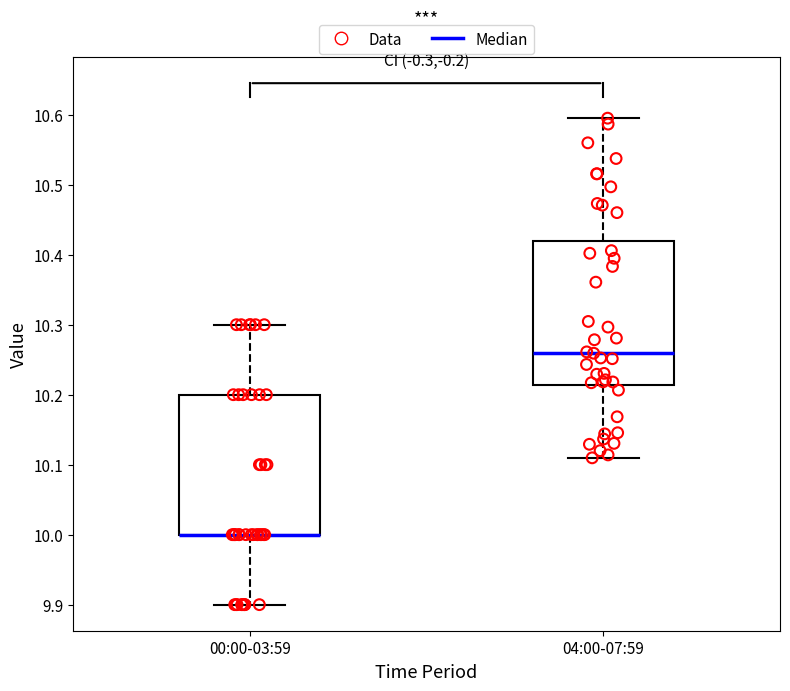

Where does the lower whisker of the box for 00:00-03:59 end on the y-axis? The values are not printed on the chart, so give them approximately, as read against the axis.

9.90